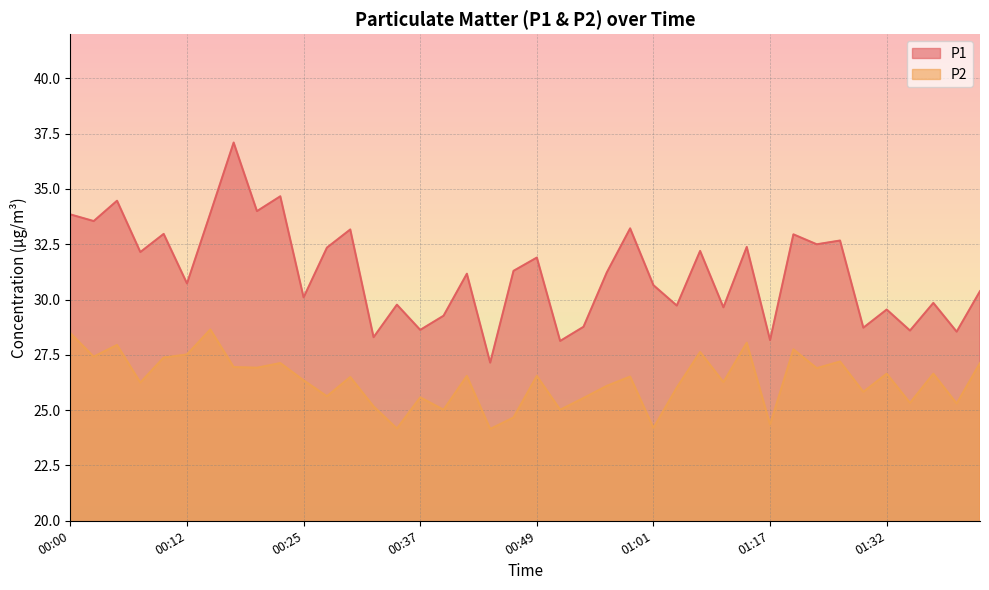

Does the chart have visible grid lines?

Yes